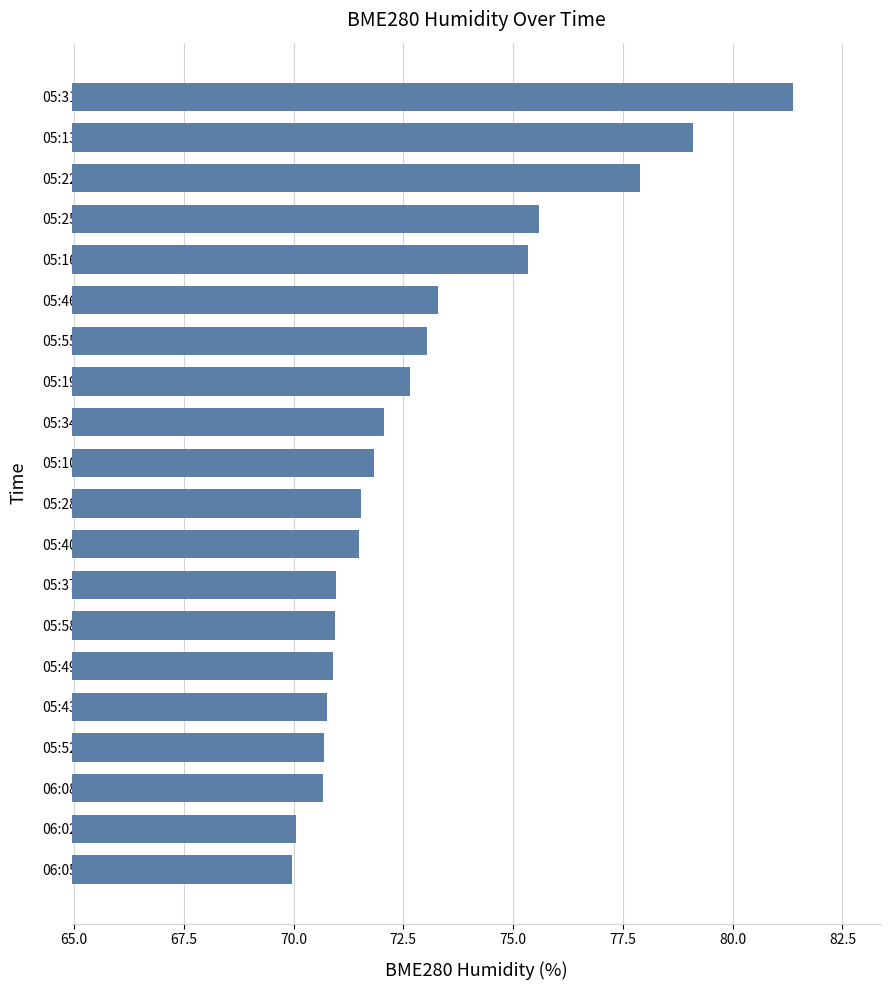

Which has a higher value, 05:19 or 05:22?

05:22